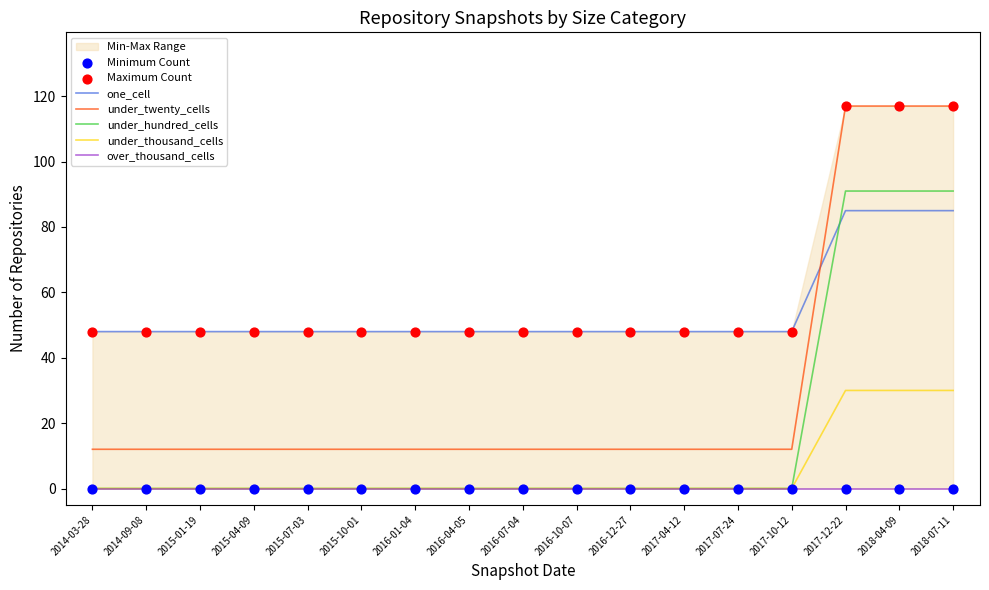

At which category is the sum across all series the highest?

2017-12-22